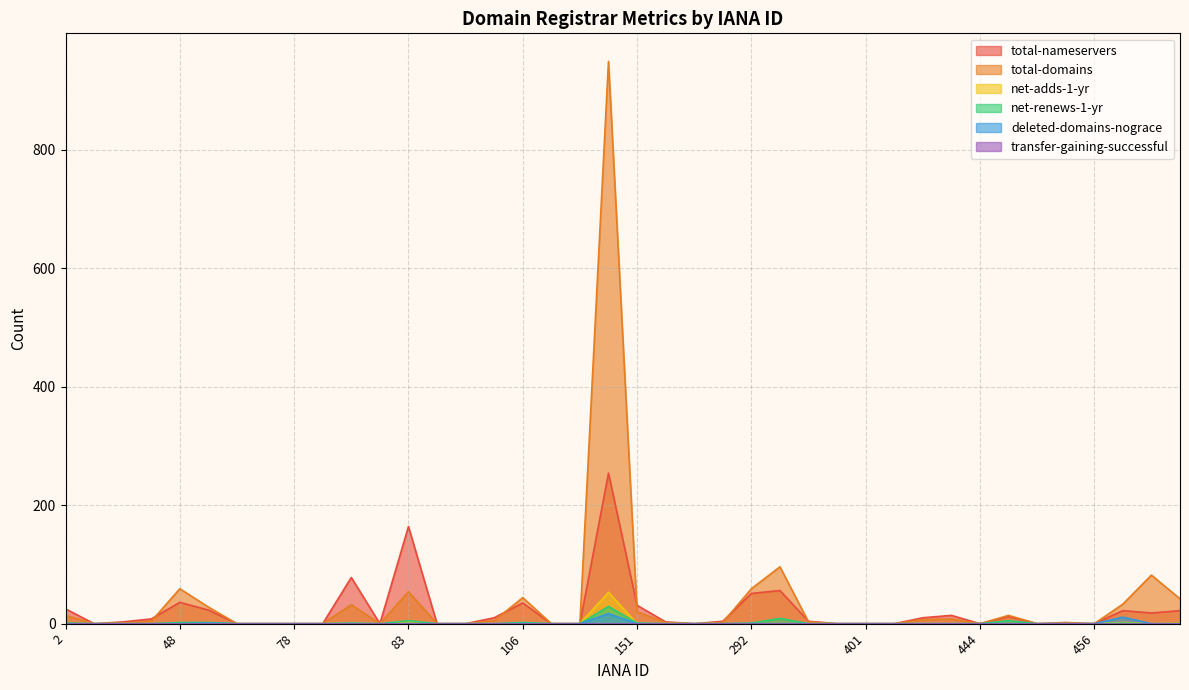

How many data points does each series have?

40